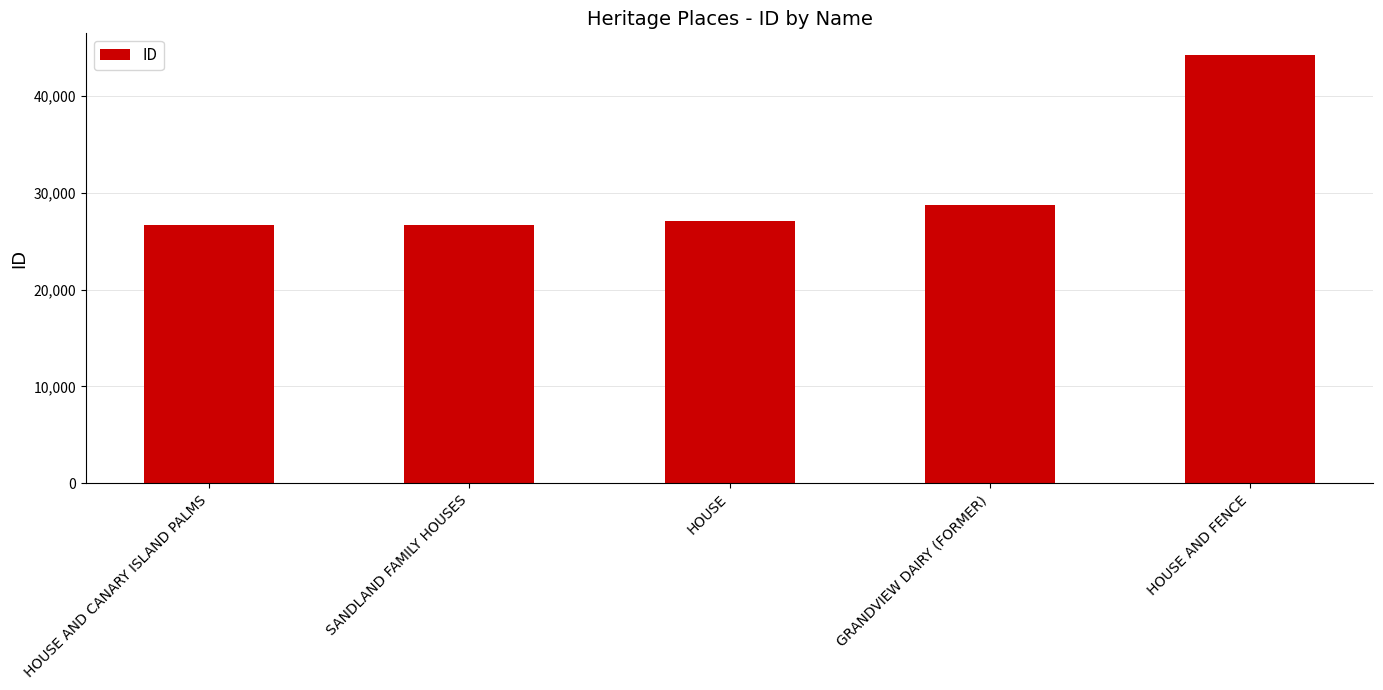

Approximately how many times larger is the value at SANDLAND FAMILY HOUSES compared to HOUSE?

1.0